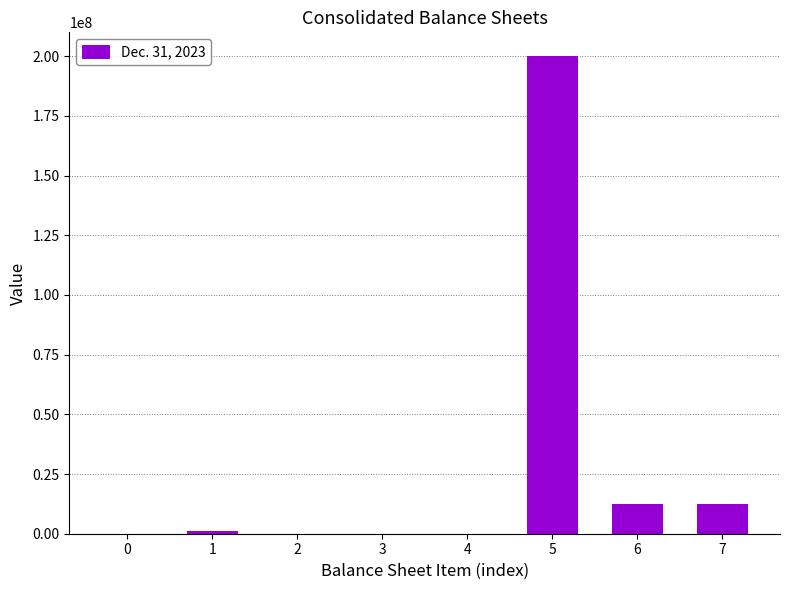

What is the sum of all values?

225795230